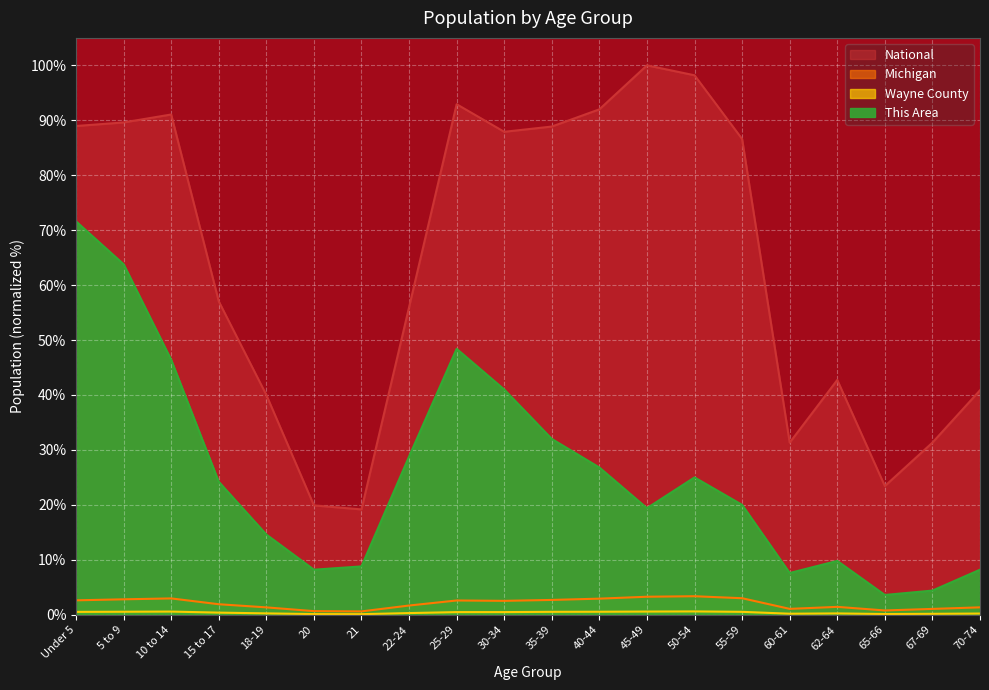

What is the approximate value of This Area at Under 5?

71.6